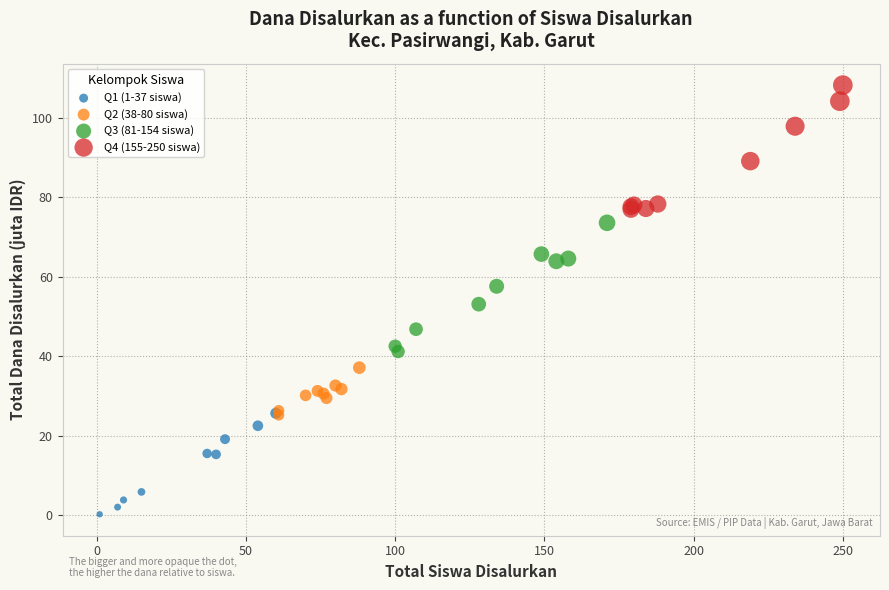

Which series contains the highest Y value?

Q4 (155-250 siswa)